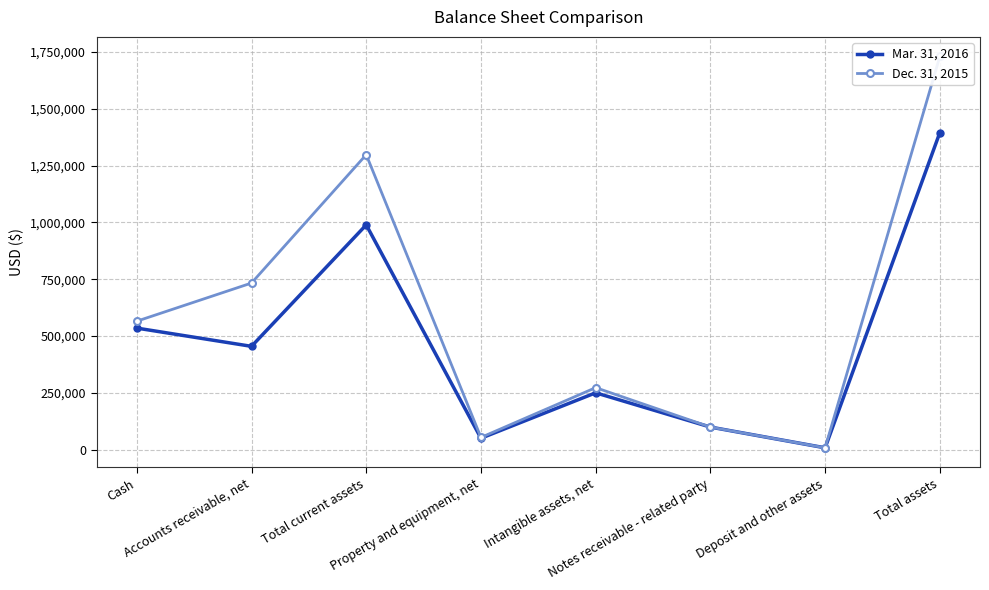

What is the difference between the second highest and second lowest values in the Mar. 31, 2016 series?

939192